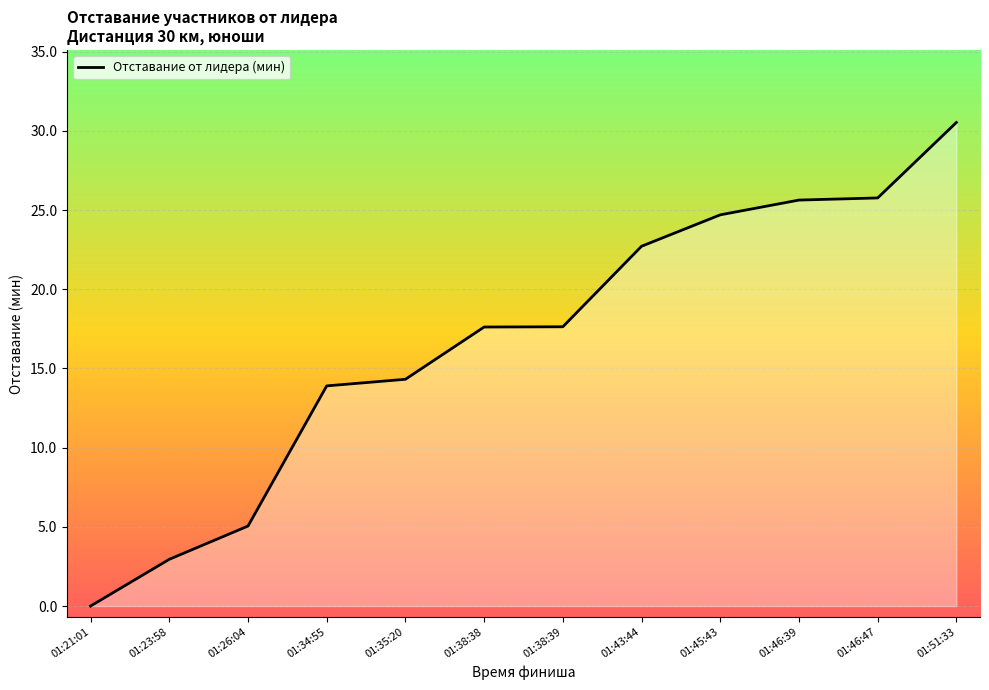

True or false: the data shows 22.7 at 01:43:44.

True